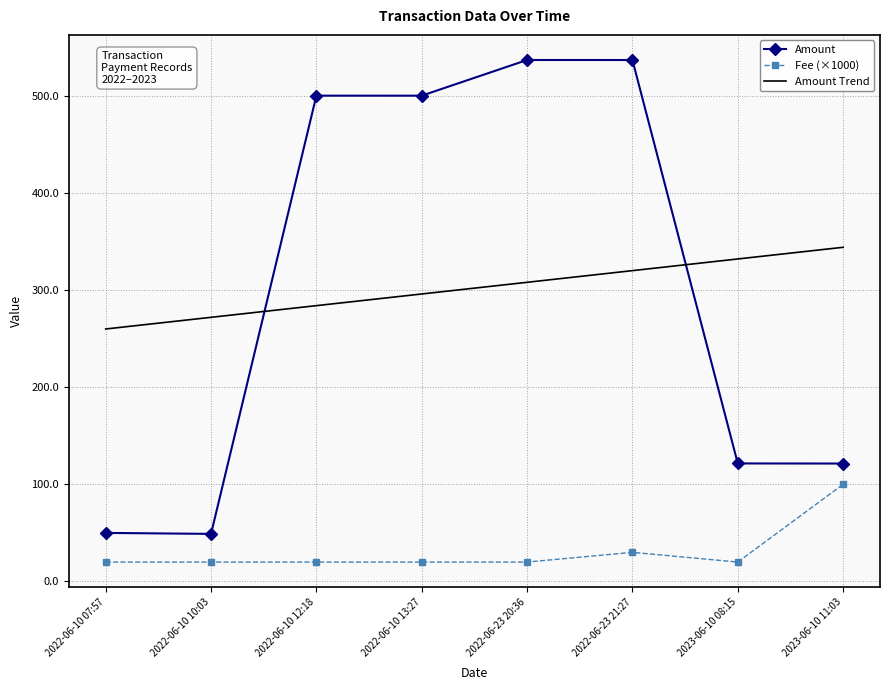

Rank the series at 2022-06-10 13:27 from highest to lowest value.

Amount, Fee